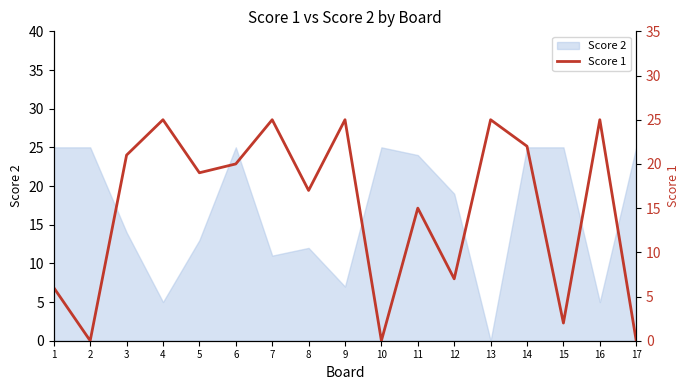

True or false: the data shows 38 at 13.

False